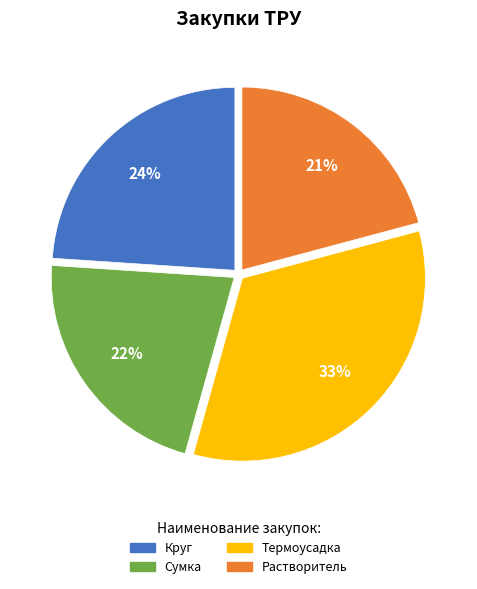

How many slices are in this pie chart?

4